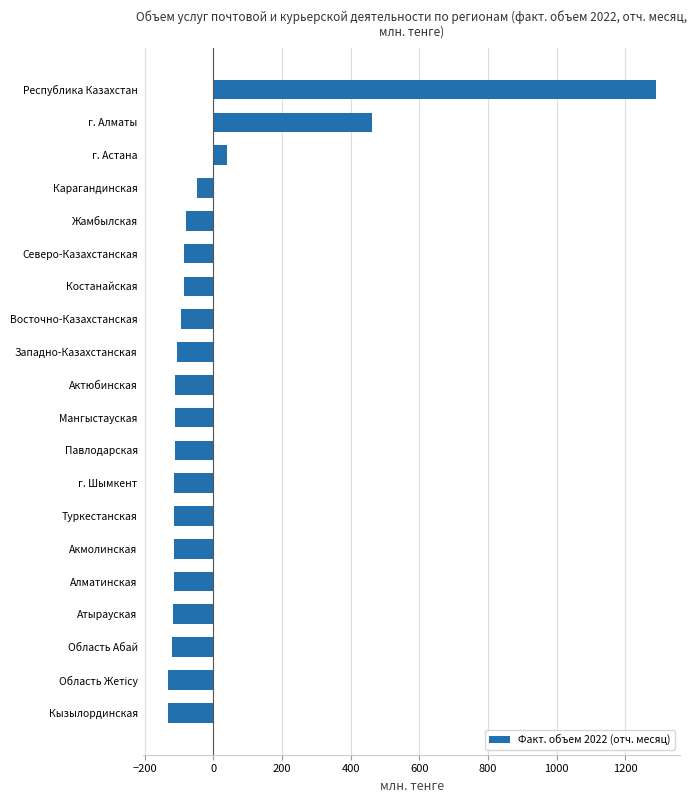

What is the difference between the maximum and minimum values?

1421.1